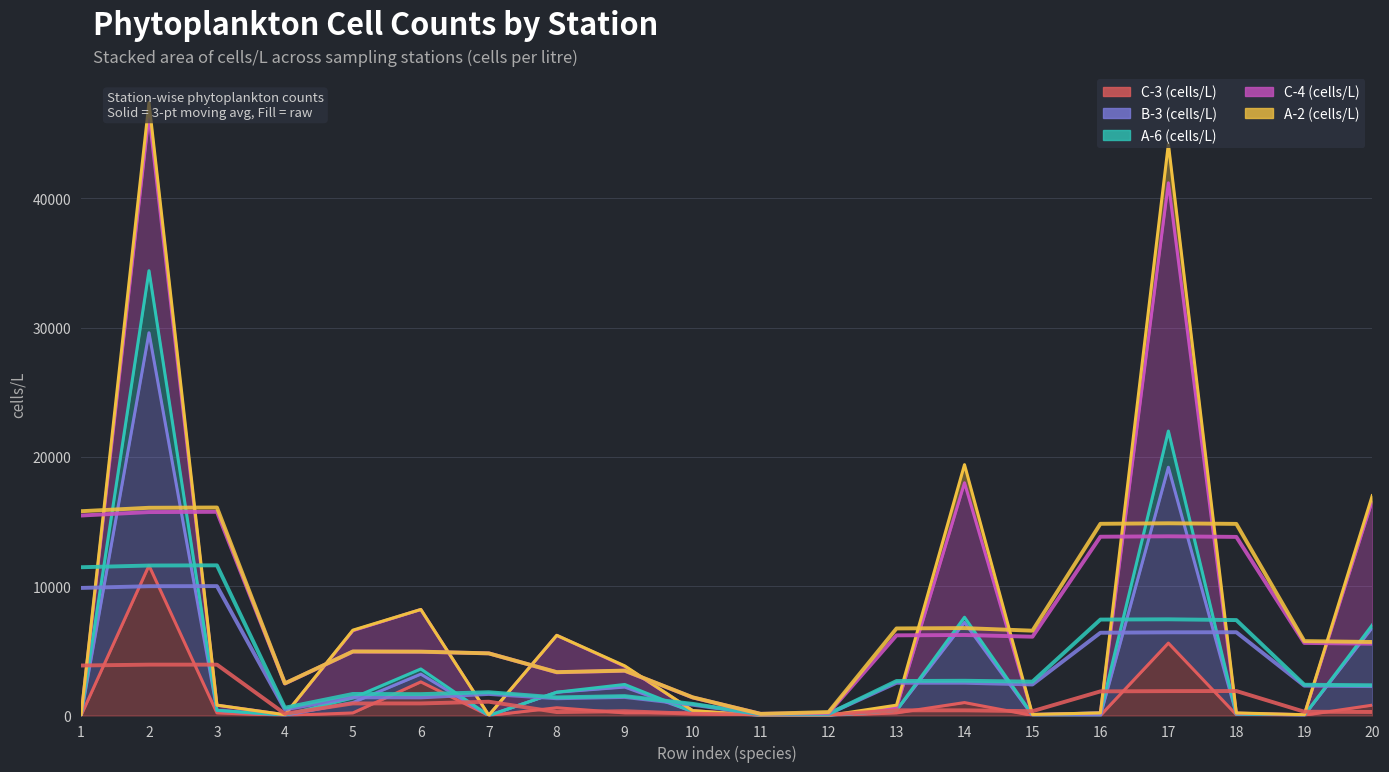

In A-6 (cells/L), how many points are higher than both neighbors (excluding endpoints)?

5